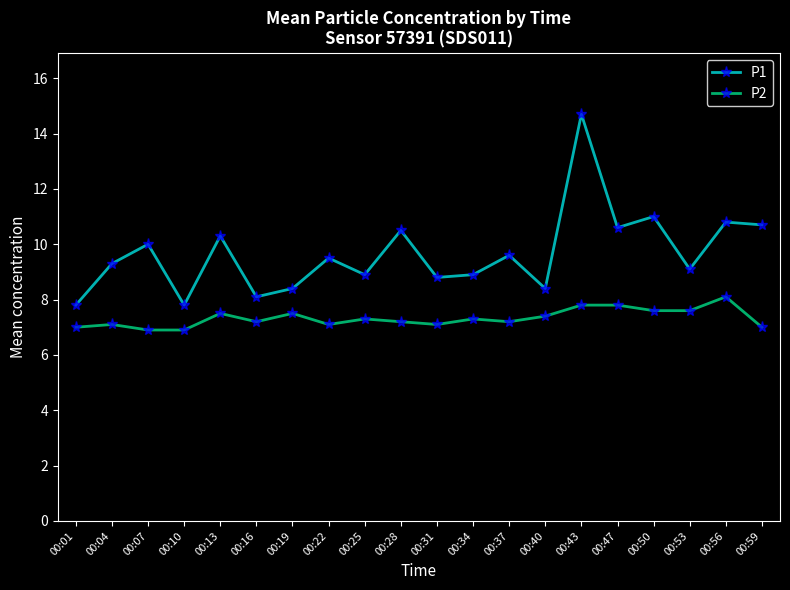

How many distinct data groups are displayed?

2